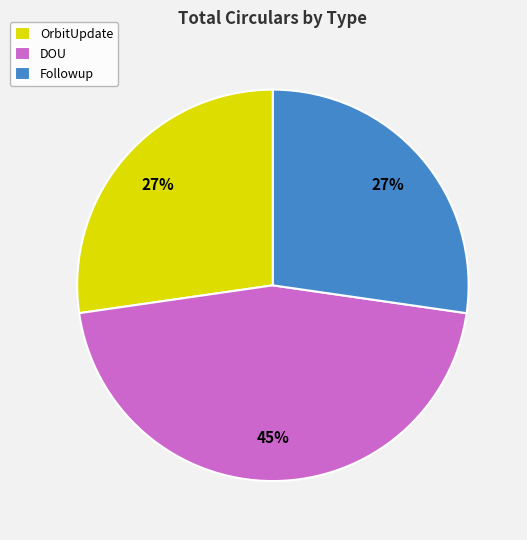

To the nearest percent, what is the difference between the DOU and OrbitUpdate slice percentages?

18%